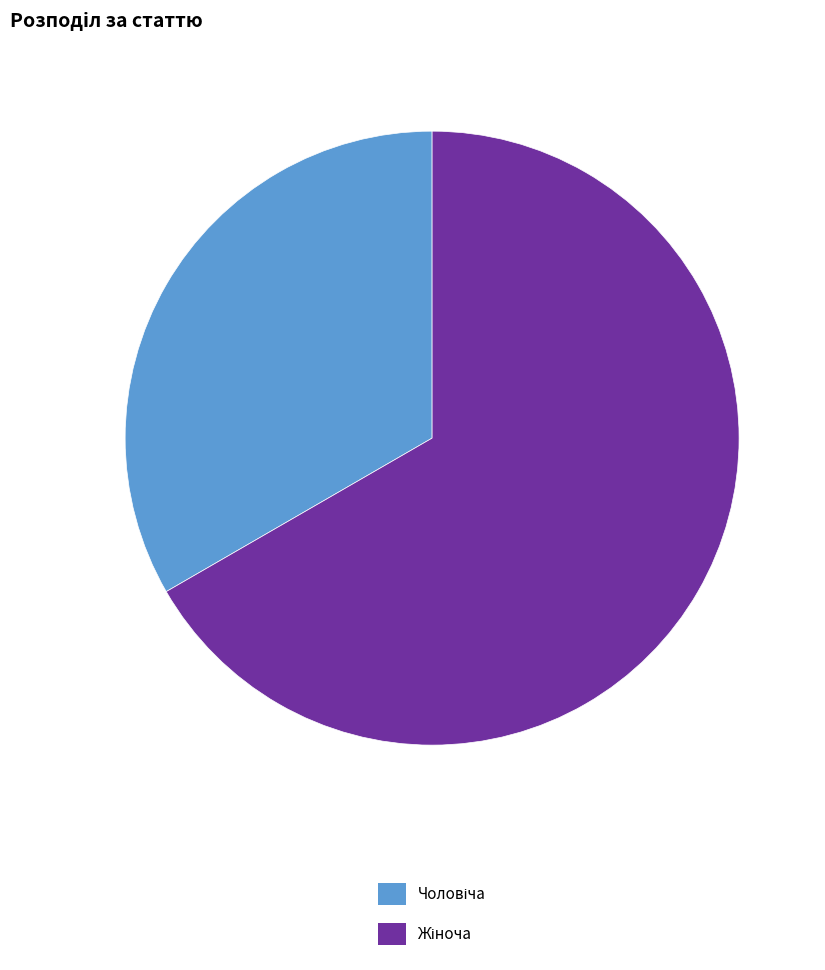

Is there a majority slice in this chart?

Yes